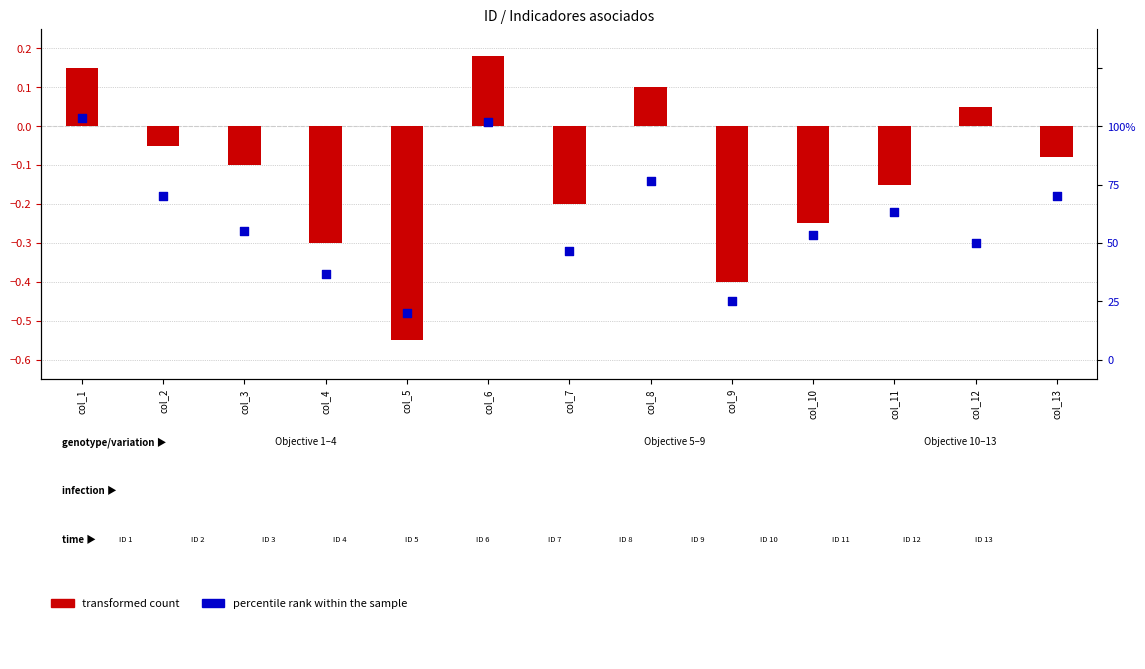

At which category is the sum across all series the highest?

col_6